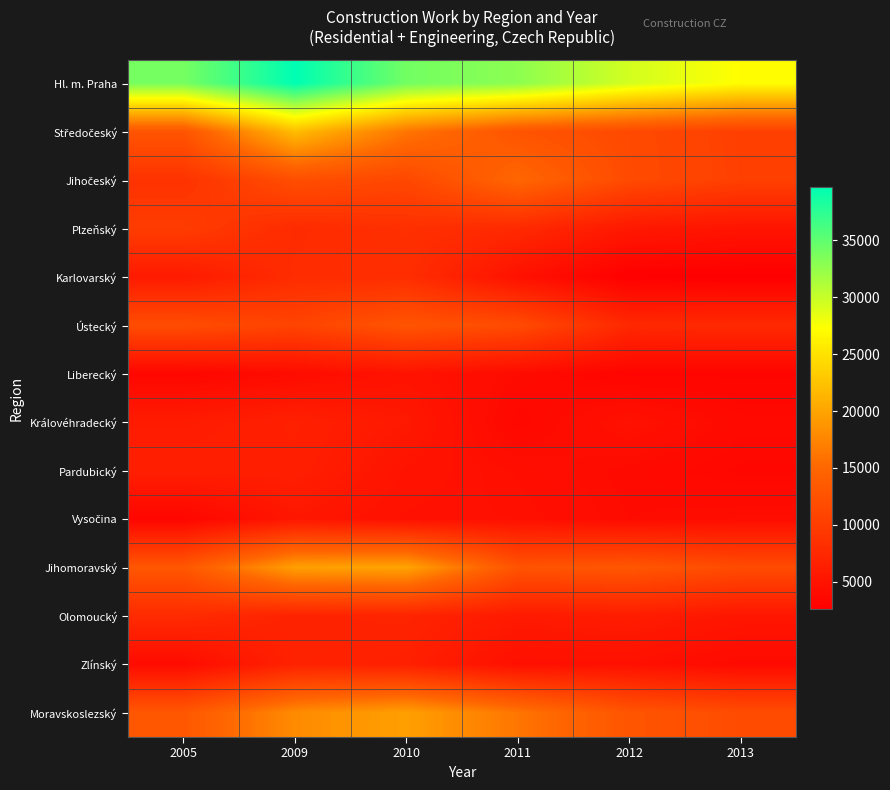

What is the total value across all series at 2010?

164355.0